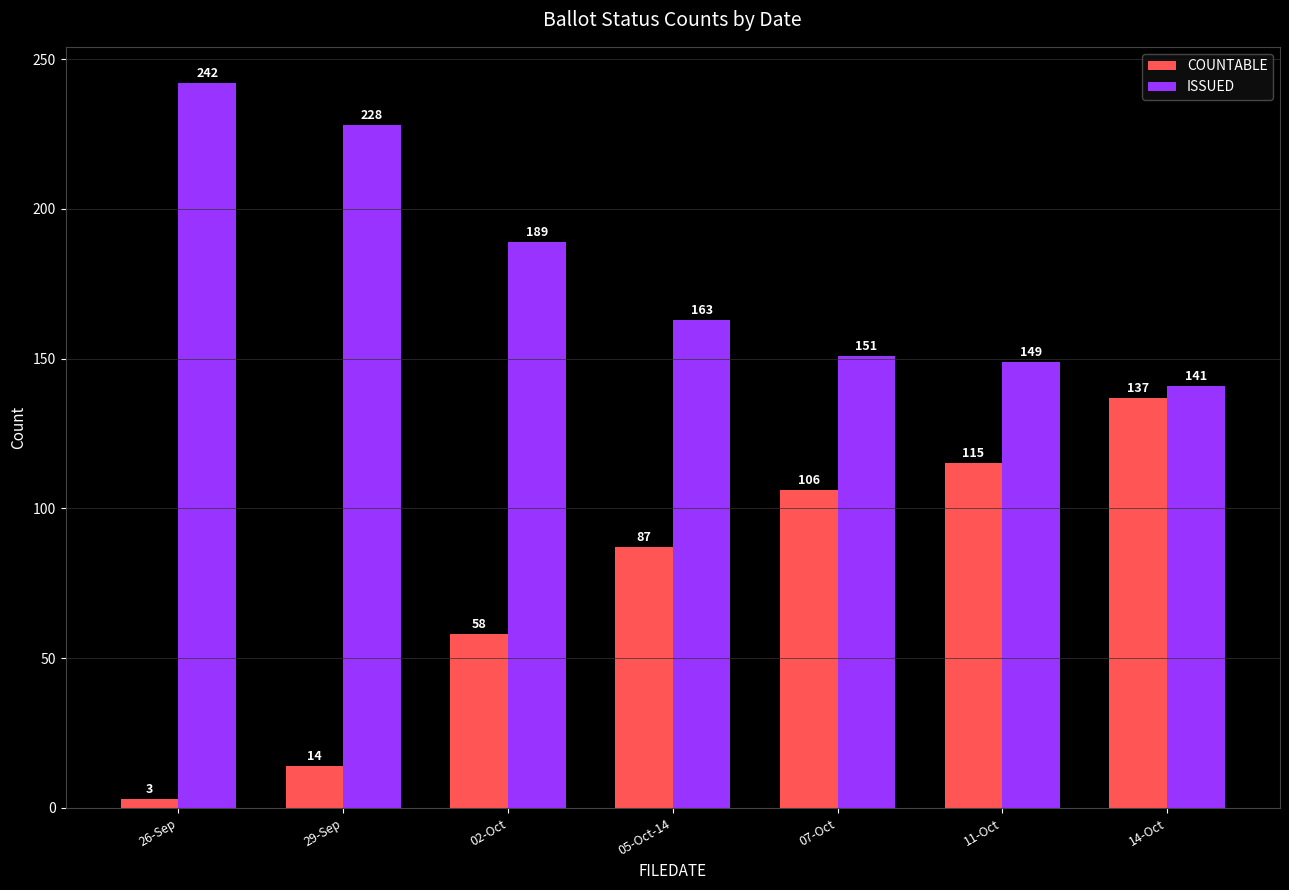

What is the difference between the maximum and minimum values in the ISSUED series?

101